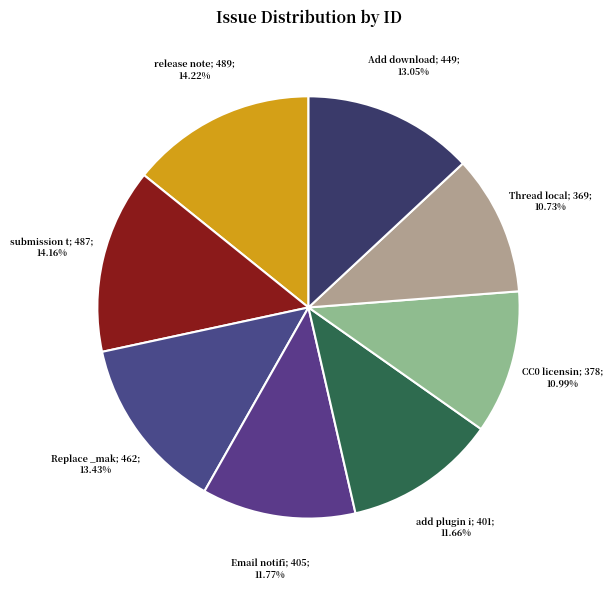

Rank the categories by value from lowest to highest.

Thread locally scoped gettext, CC0 licensing for MediaGoblin, add plugin infrastructure, Email notifications for new comments, Add download link to audio, Replace _make_safe by functools.wraps, submission tests fail, release notes for 0.3.1